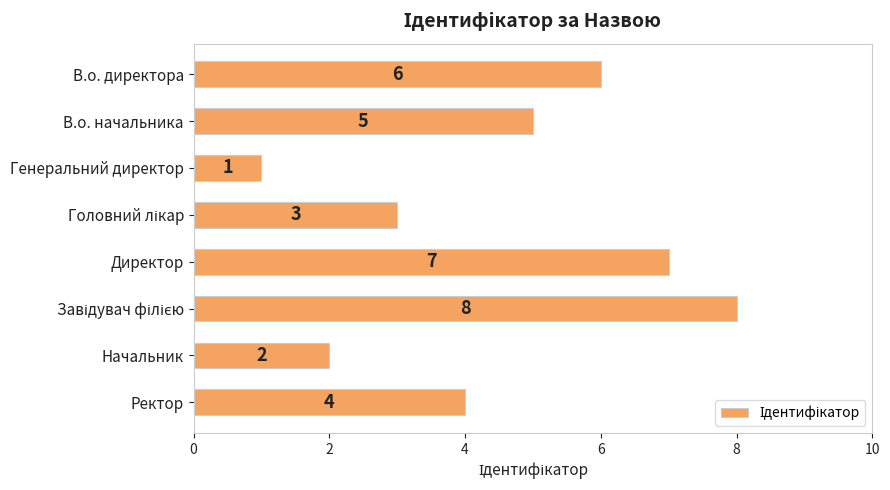

How many values are below 5?

4